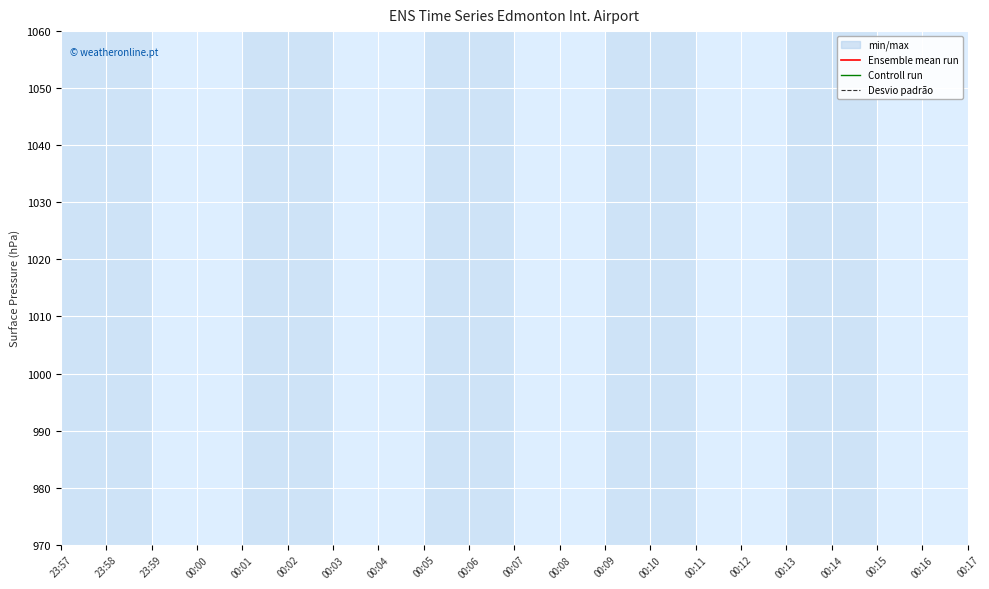

True or false: Ensemble mean run has more than 0 interior local peaks.

False